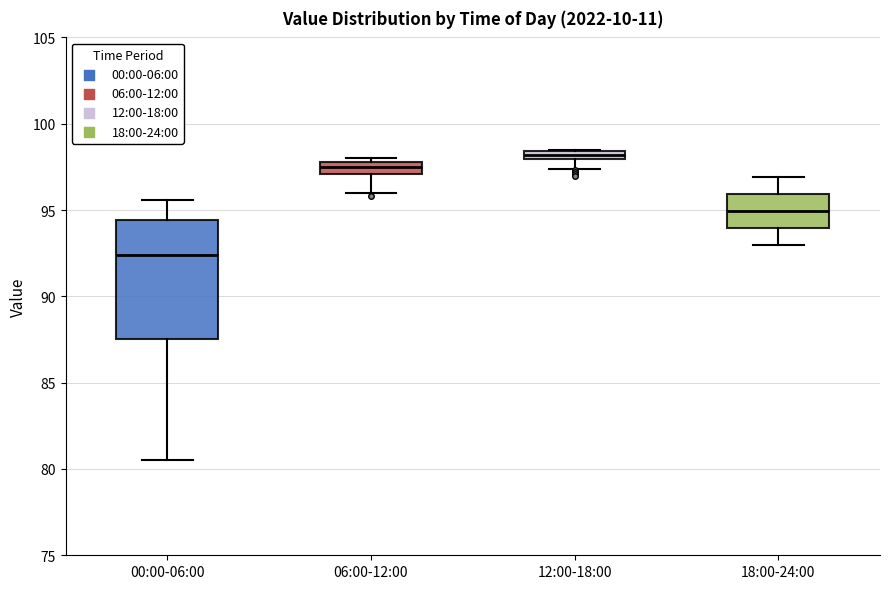

Which box is the tallest, from its lower edge to its upper edge?

00:00-06:00